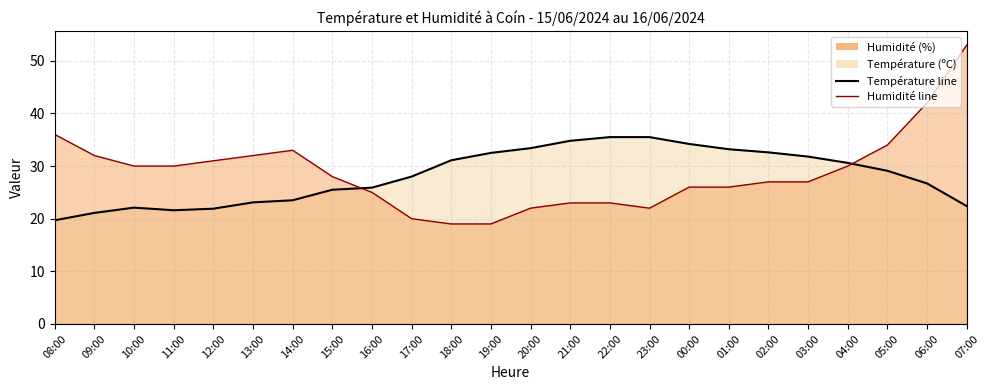

What position from the left is 07:00?

24